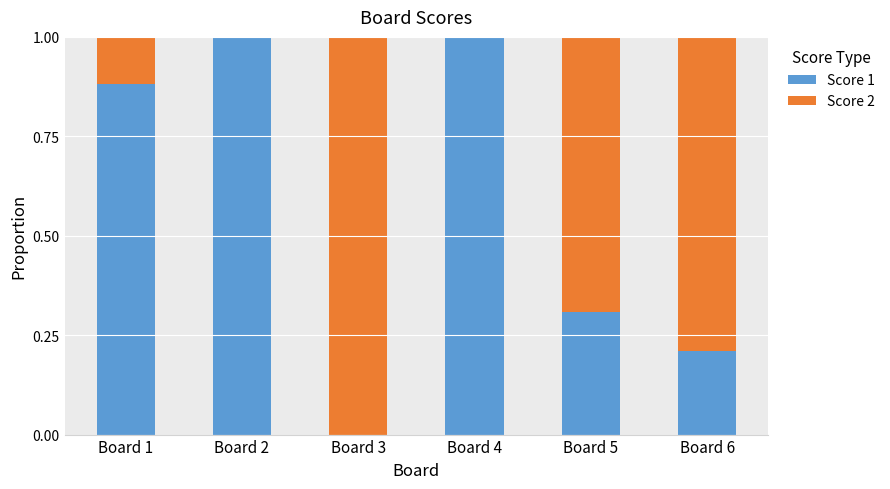

The value of Score 1 at Board 5 is 0.1. True or false?

False